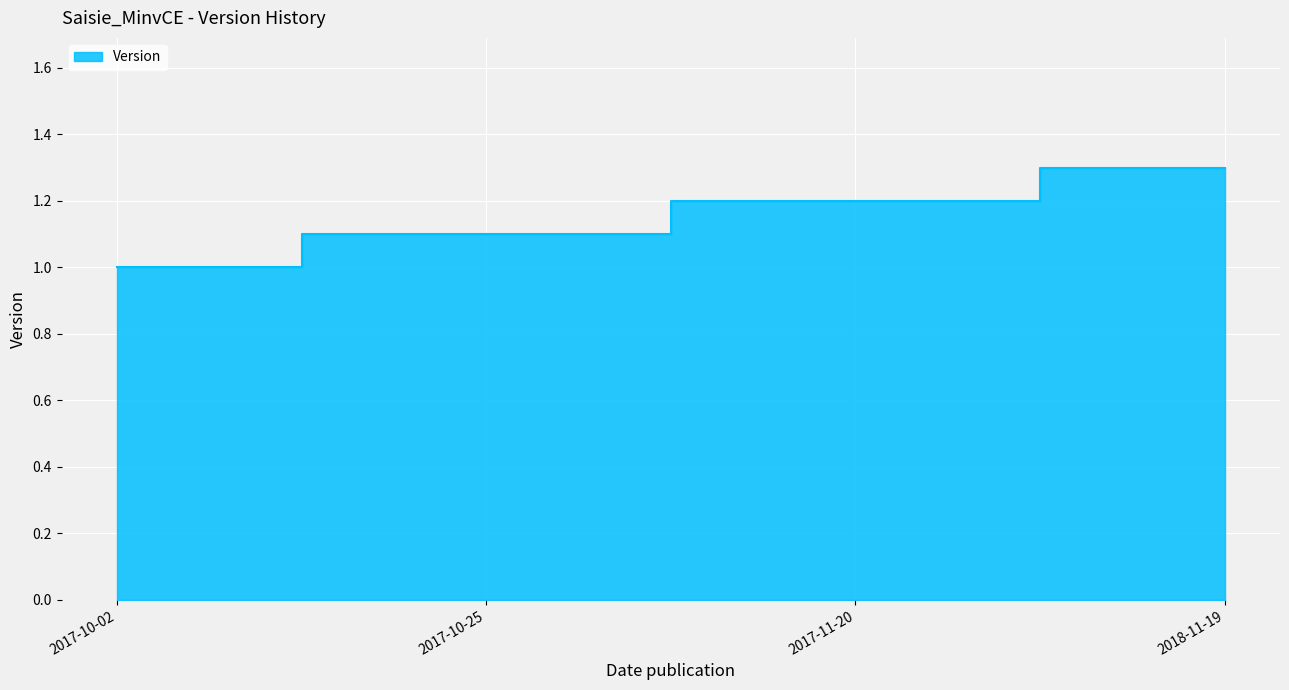

True or false: the data shows 1.8 at 2017-10-25.

False